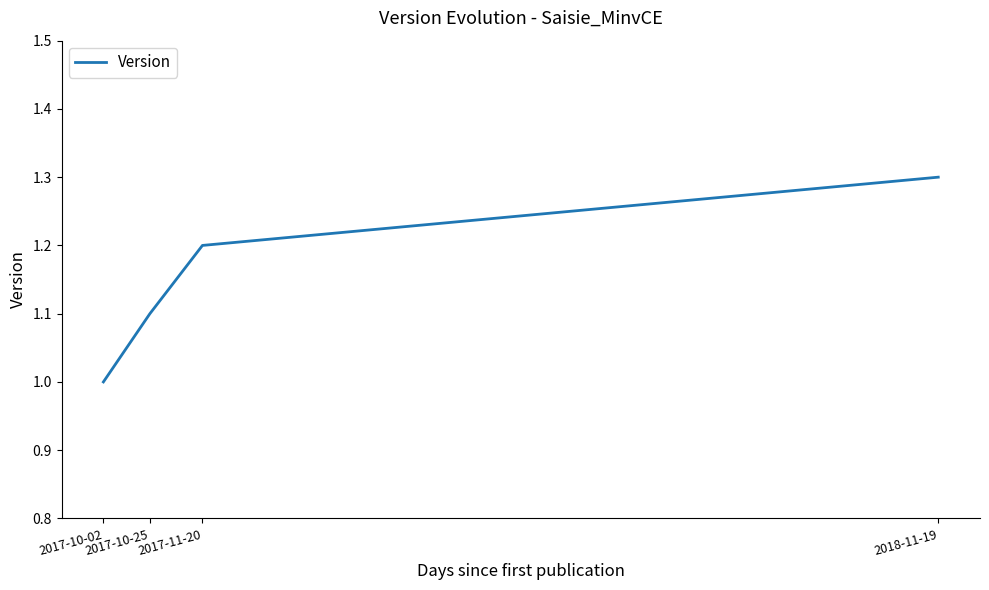

The value at 2018-11-19 is 1.3. True or false?

True